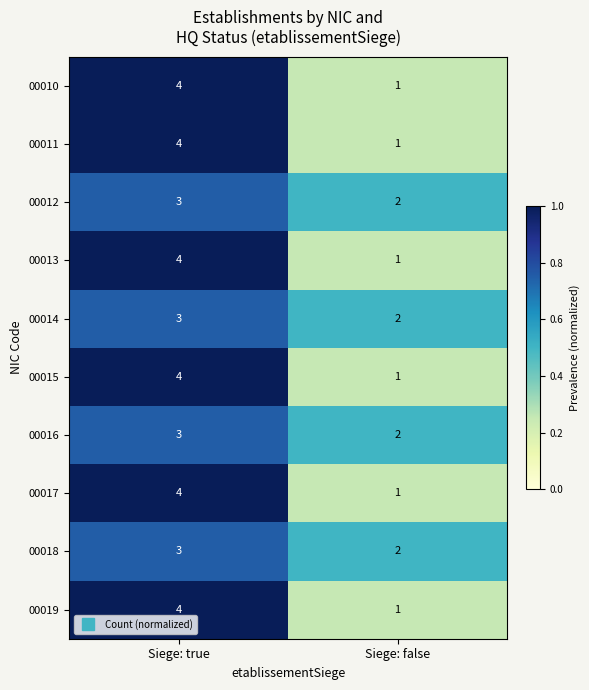

What is the maximum value shown in the chart?

4